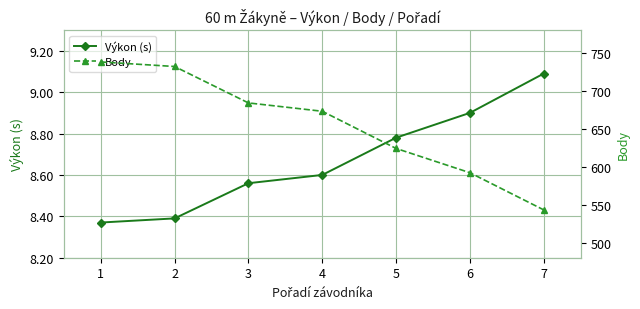

List the series in order of their overall mean, highest first.

Body, Výkon (s)